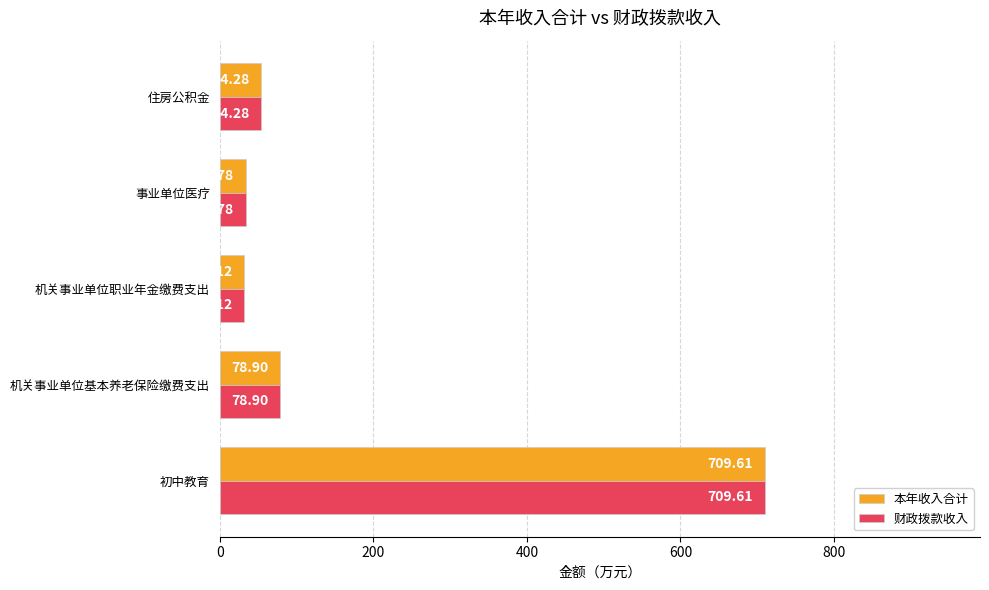

At which label is 财政拨款收入 closest to 370?

机关事业单位基本养老保险缴费支出